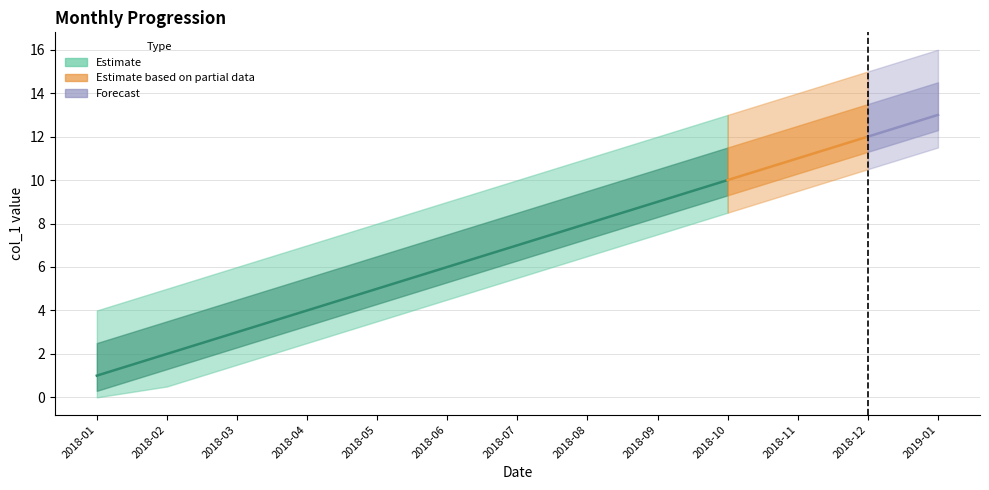

Is it true that the value at 2018-12-01 is 21?

False